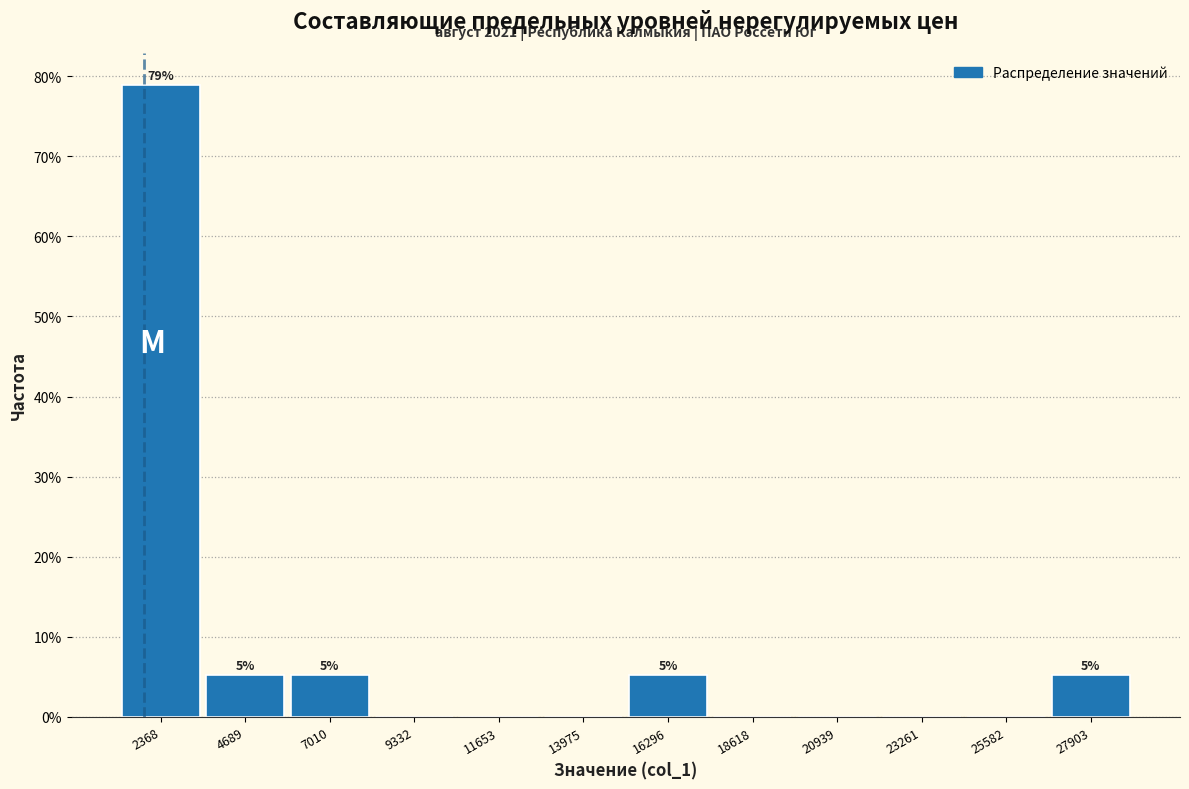

Over which range of the x-axis is the bar tallest?

1000 to 3500